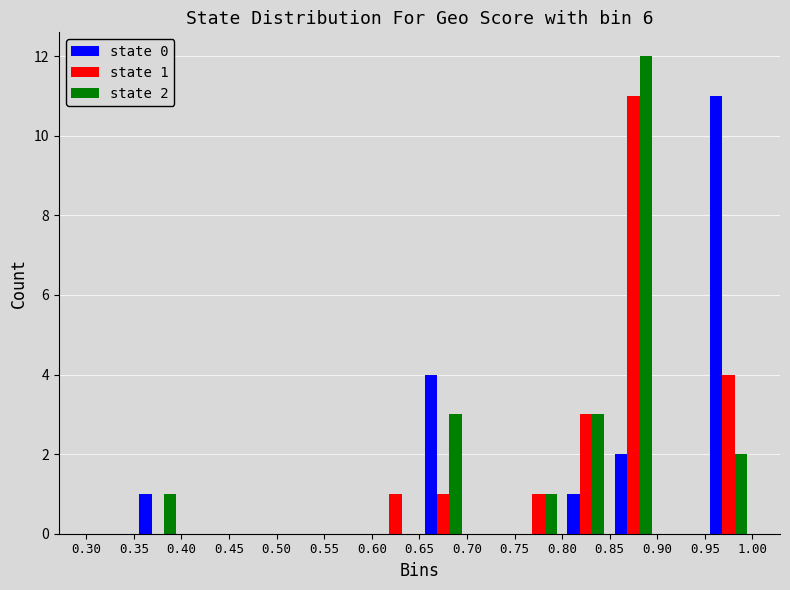

In the state 0 series, which range on the x-axis has the tallest bar?

0.95 to 1.00